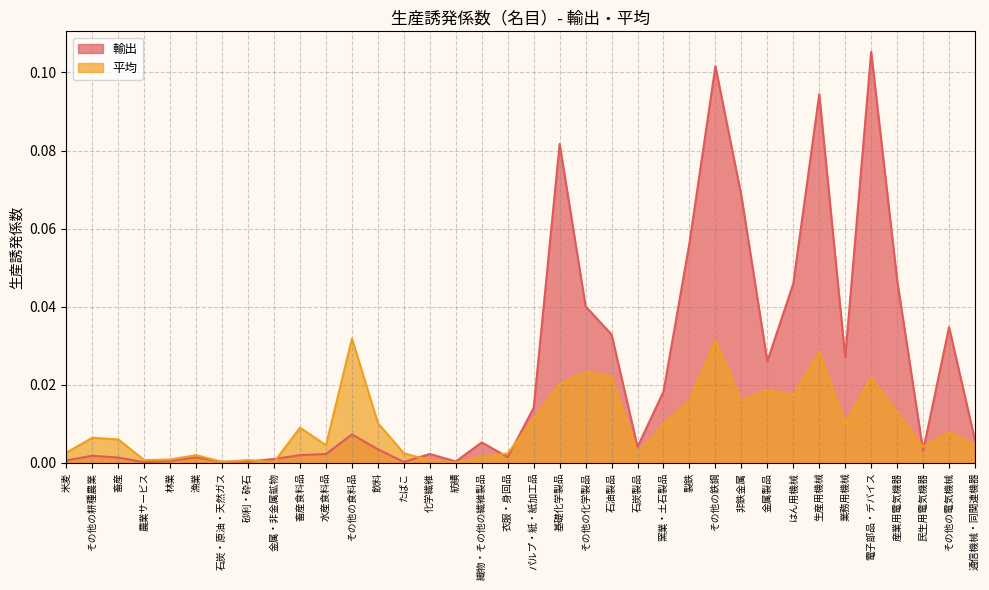

At how many categories does at least one series exceed 0?

36